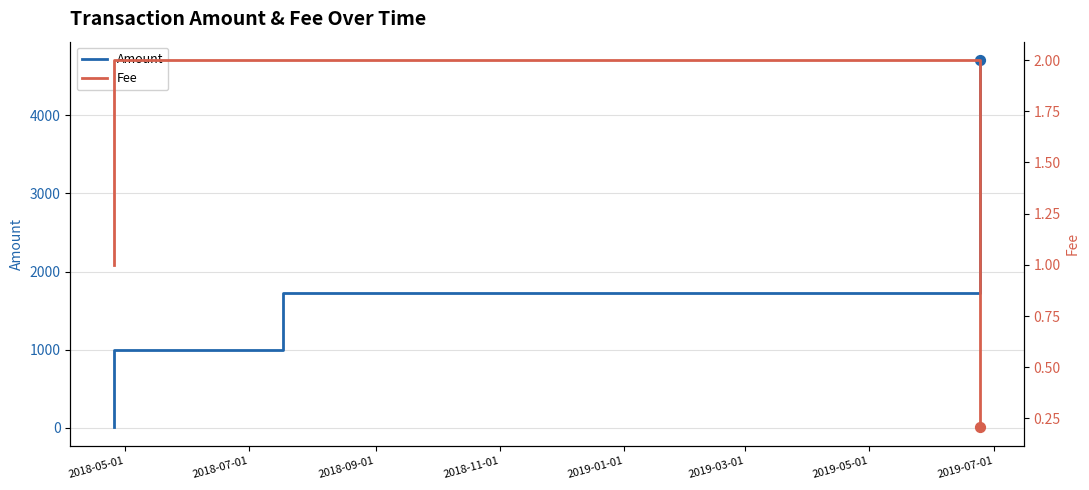

What are all the series names shown in the legend?

Amount, Fee